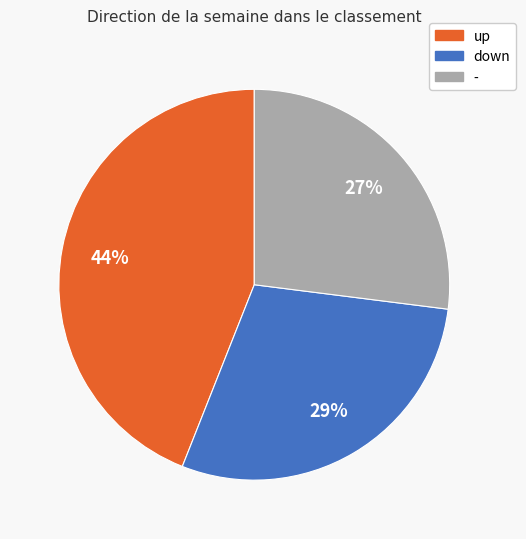

Which category has the biggest portion of the pie?

up